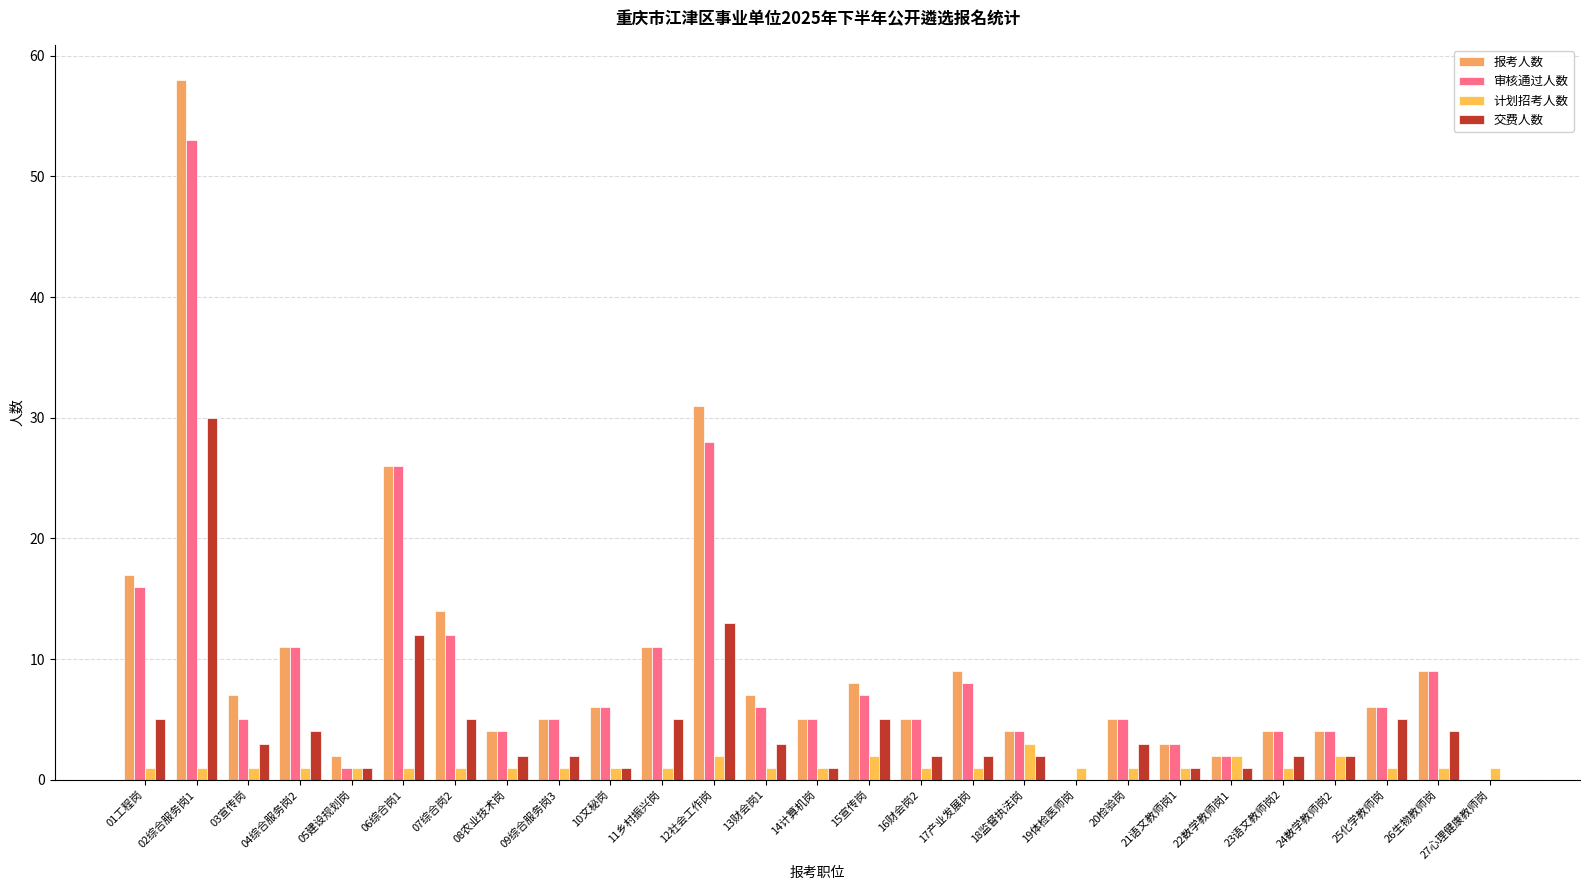

What is the average value of the 报考人数 series?

10